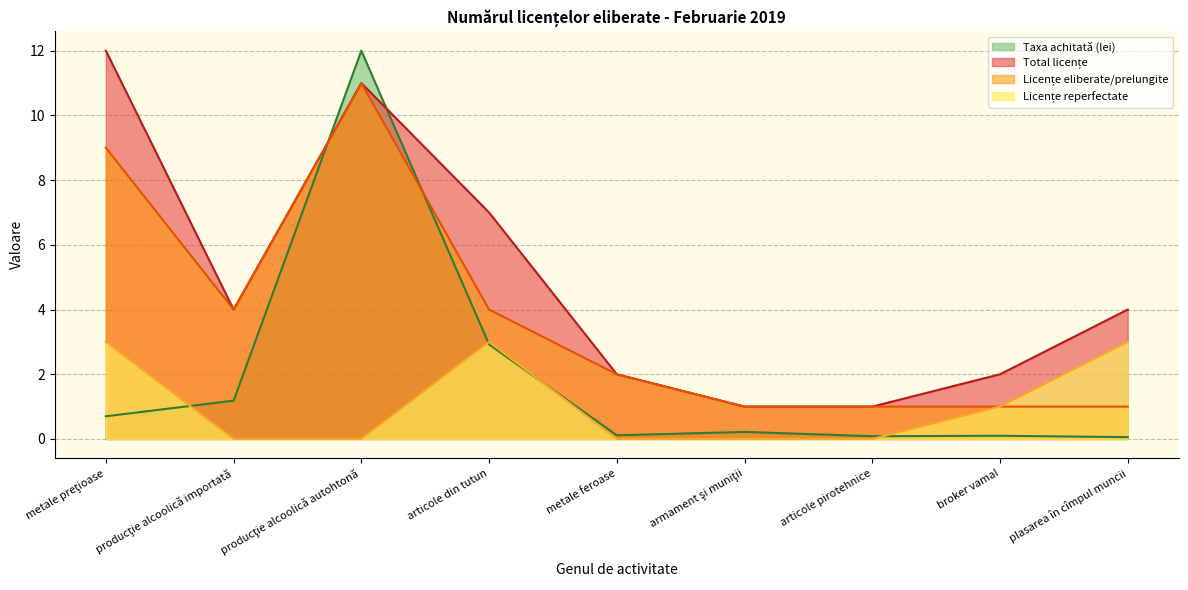

Rank the series at articole pirotehnice from lowest to highest value.

Licențe reperfectate, Taxa achitată (lei), Licențe eliberate/prelungite, Total licențe